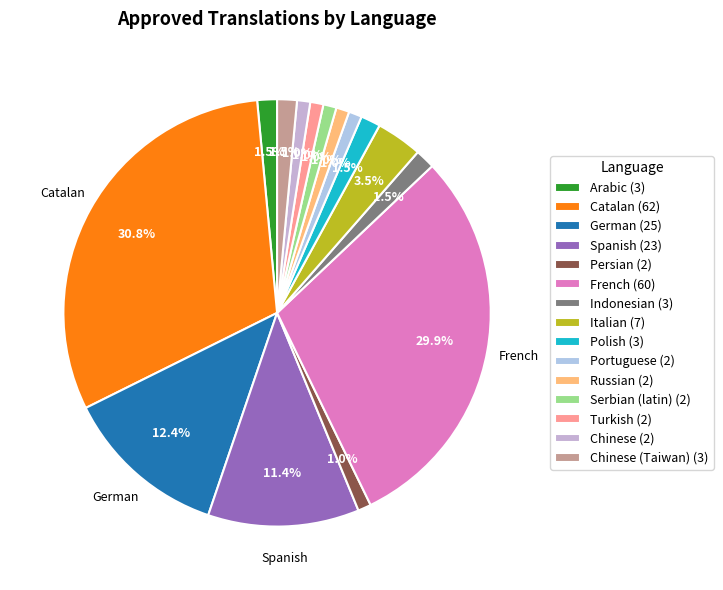

To the nearest percent, what is the average slice percentage?

7%